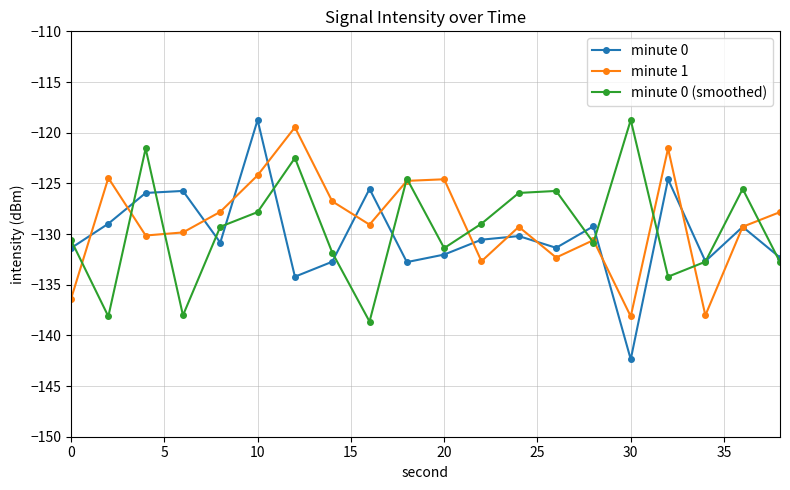

How many interior local valleys does the minute 0 (smoothed) series have?

6